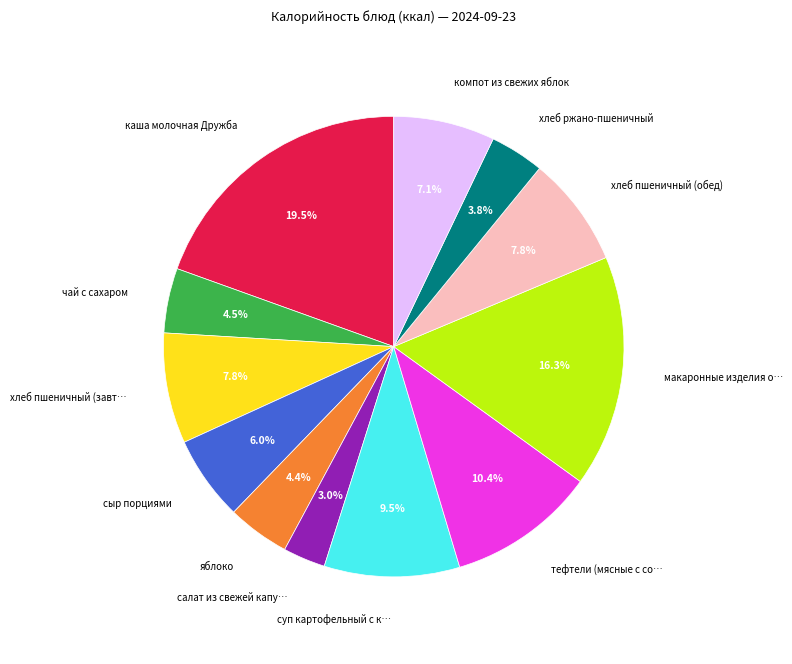

Does any single category account for the majority?

No